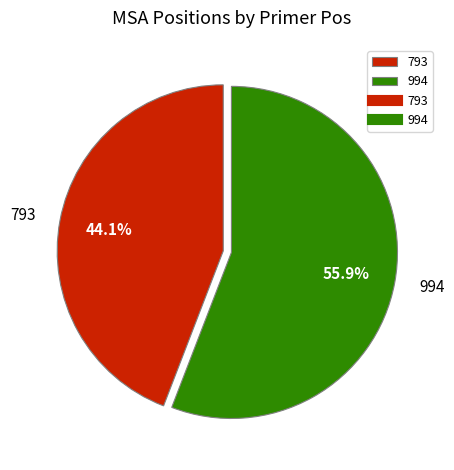

Count the number of slices in the pie.

2